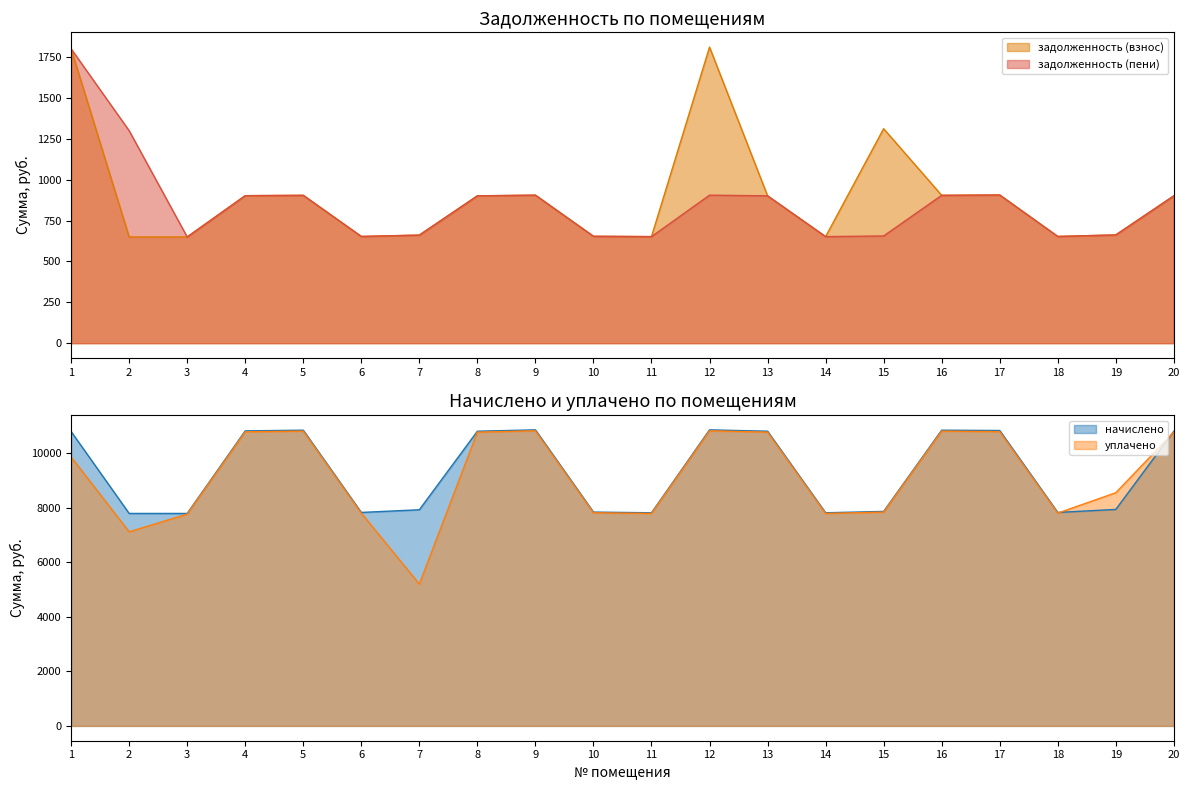

Which series has the largest range (max minus min)?

уплачено